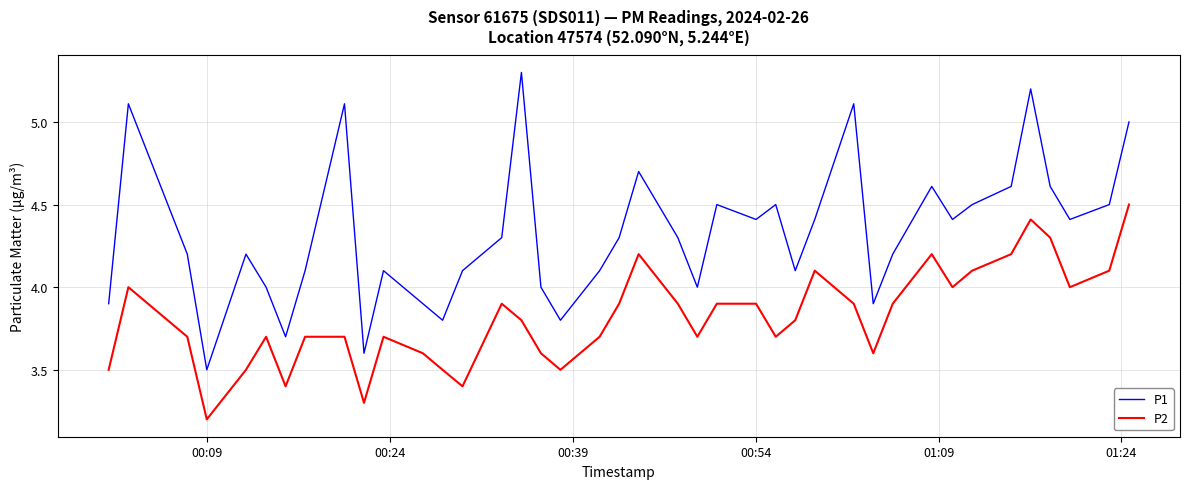

True or false: P2 and P1 cross at least once.

False